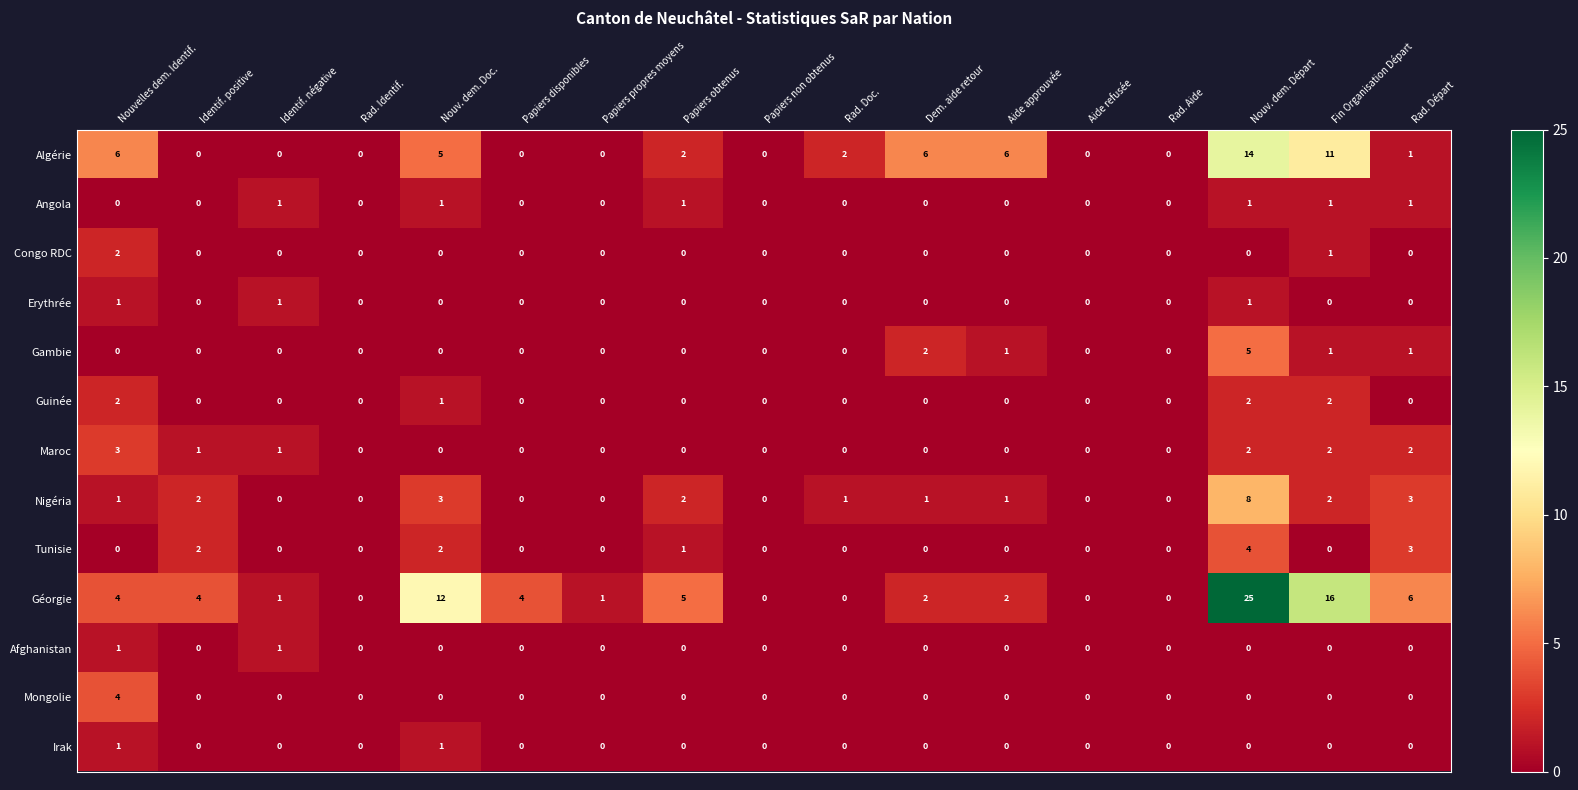

At how many categories does at least one series exceed 13?

2